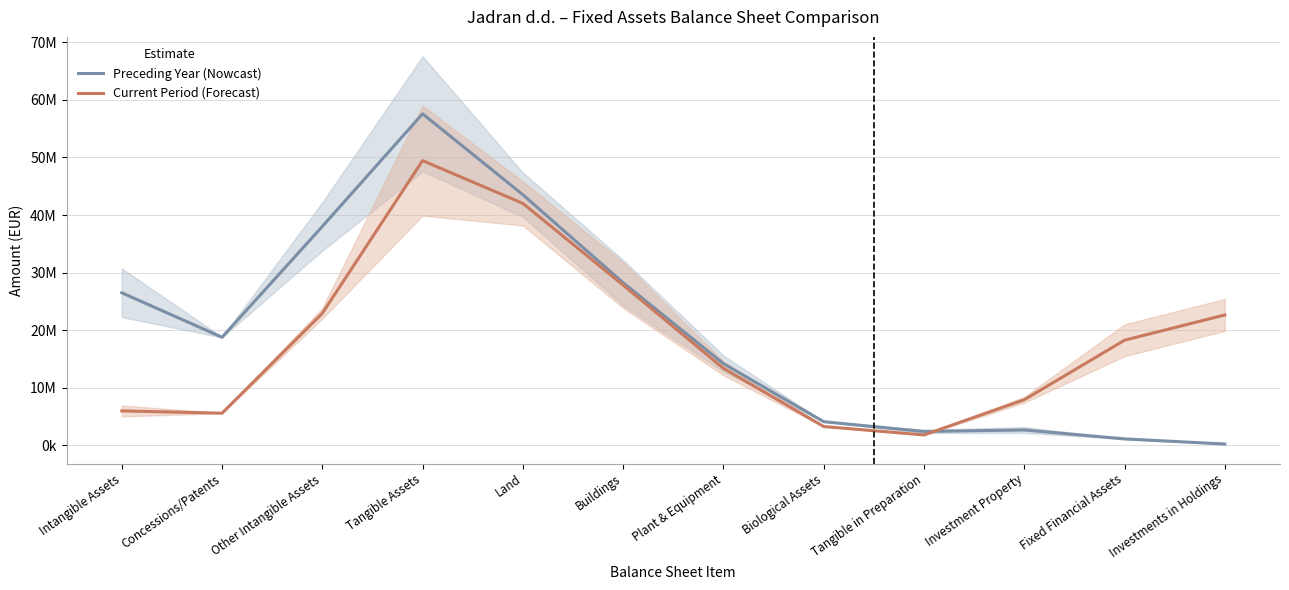

What is the label of the 2nd point from the right?

Fixed Financial Assets